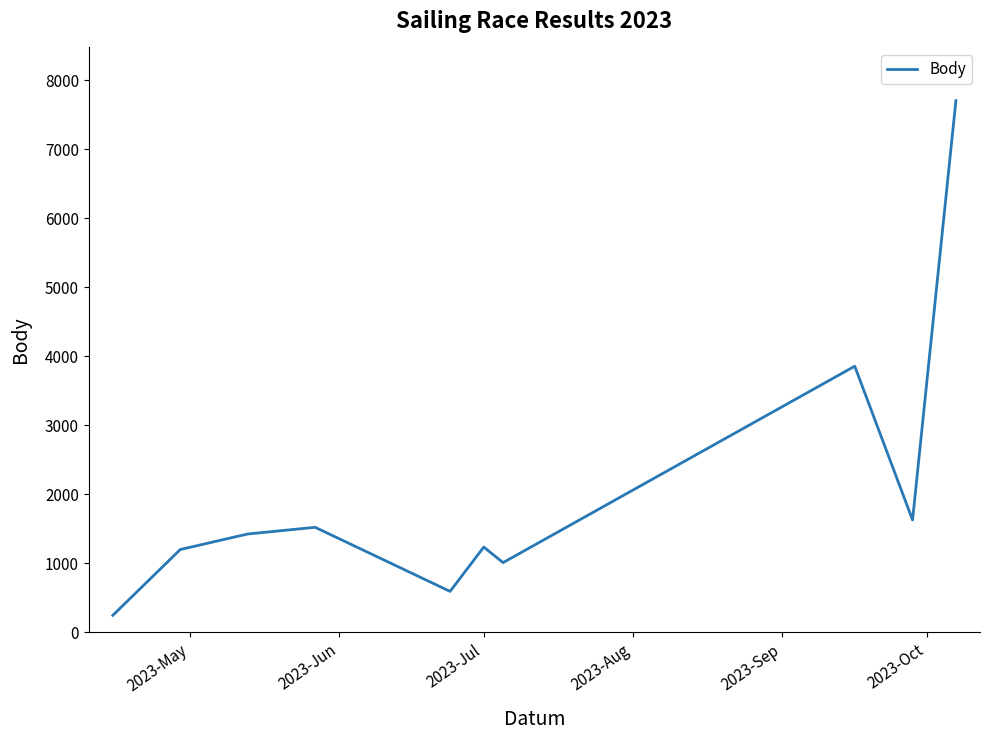

What is the smallest value displayed?

247